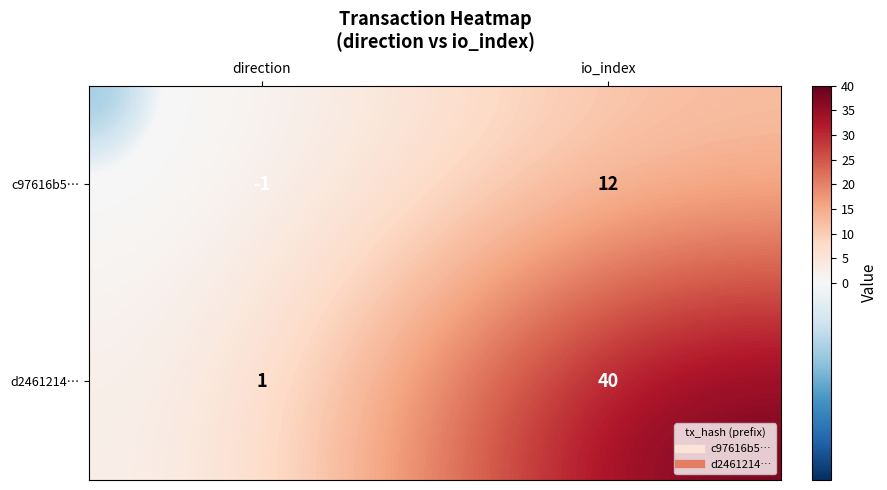

What is the difference between the highest and lowest values at direction?

2